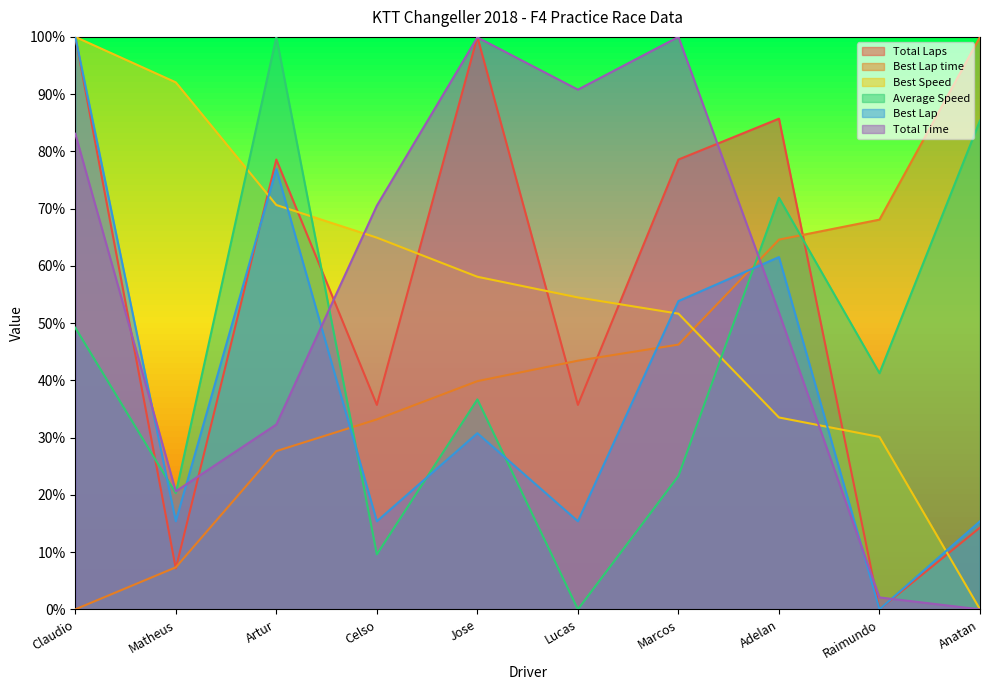

Between which two adjacent categories do Total Laps and Average Speed first intersect?

Claudio and Matheus